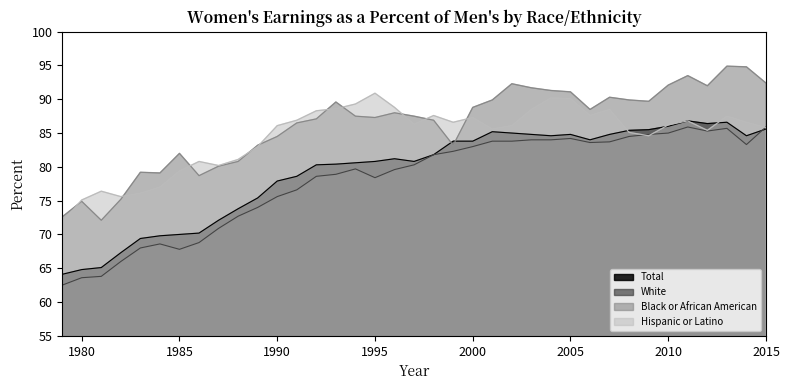

What is the spread (max minus min) of values at 1991?

10.3